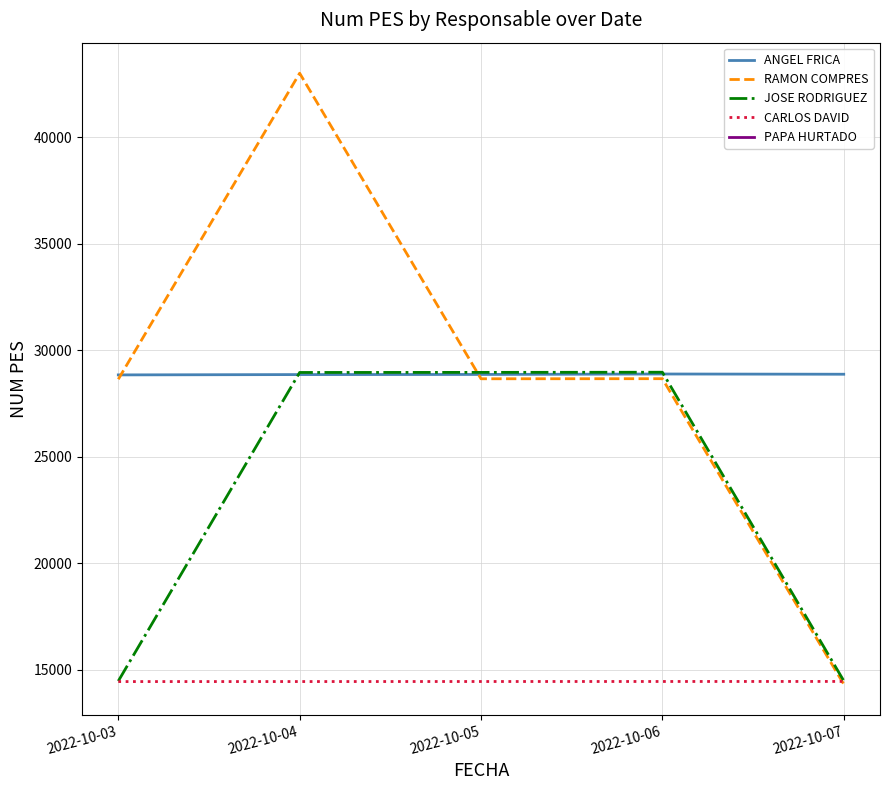

Reading left to right, what are all the values shown in this chart?

ANGEL FRICA: 28847	28862	28868	28889	28878
RAMON COMPRES: 28643	43005	28665	28669	14334
JOSE RODRIGUEZ: 14479	28961	28965	28972	14493
CARLOS DAVID: 14455	14456	14458	14459	14461